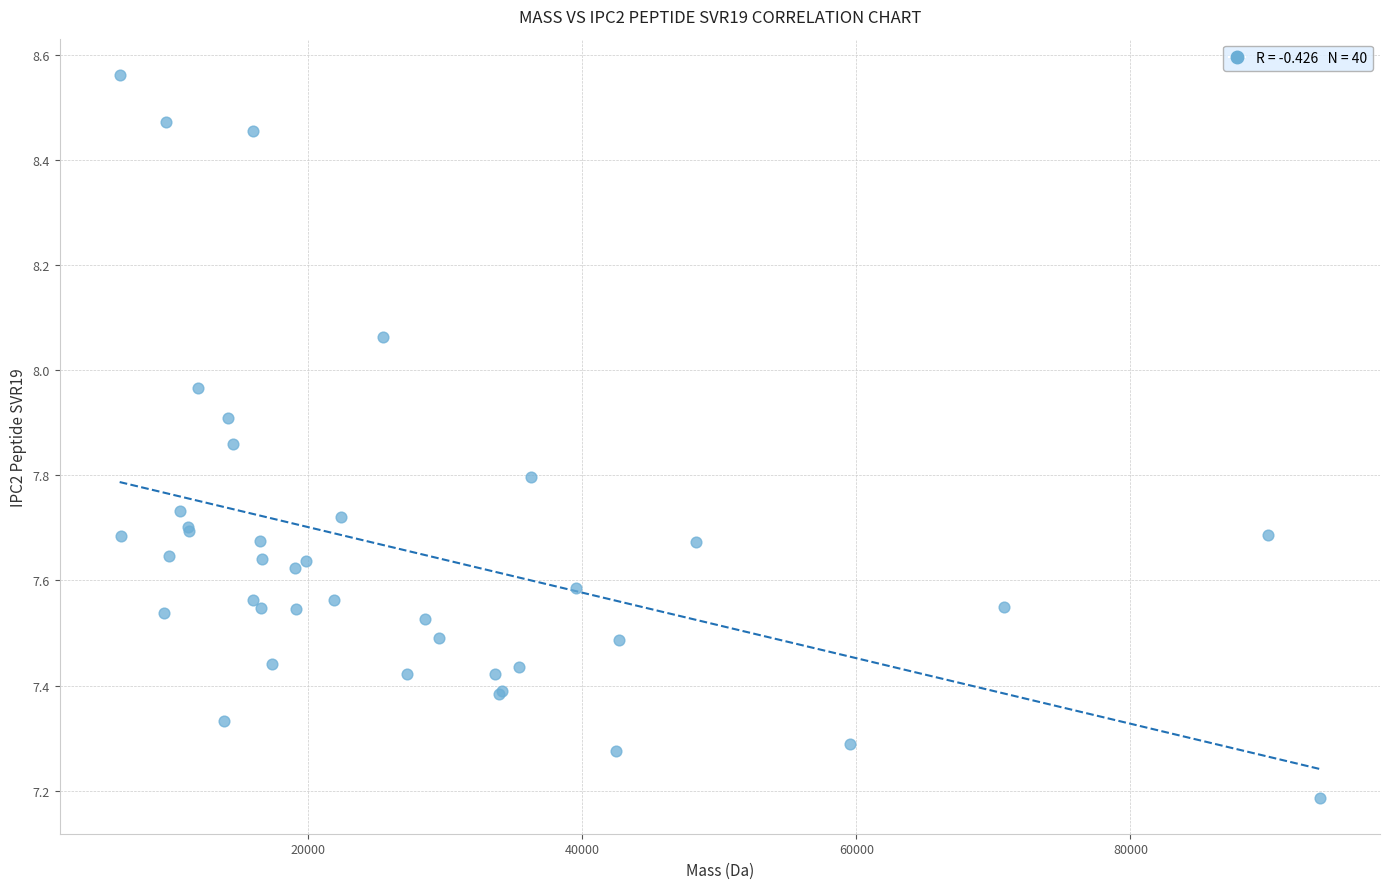

What Y value in the scatter plot is closest to 7?

7.2